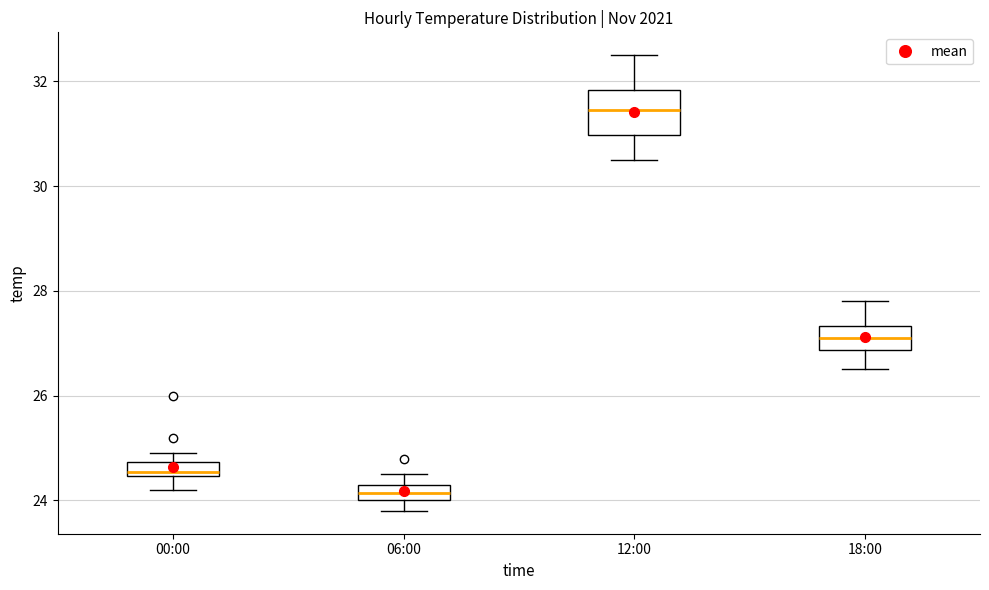

Where is the upper edge of the box for 06:00 on the y-axis? The values are not printed on the chart, so give them approximately, as read against the axis.

24.4